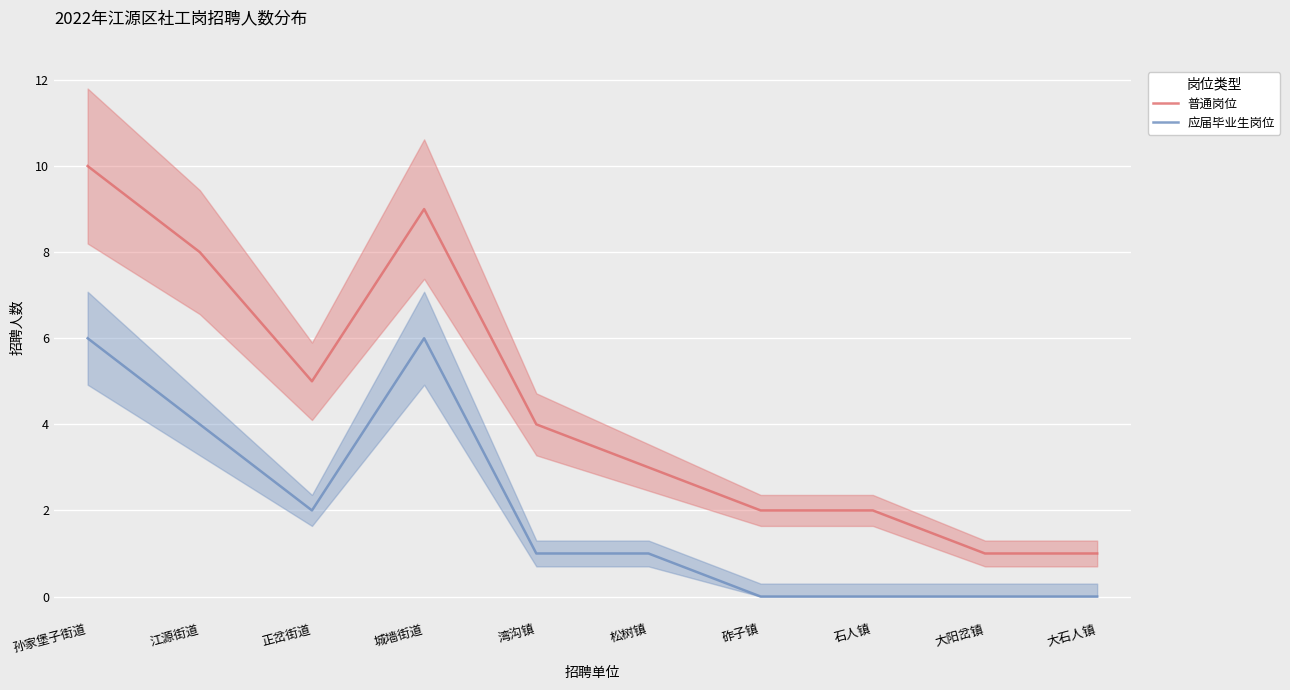

Count the number of categories in the chart.

10